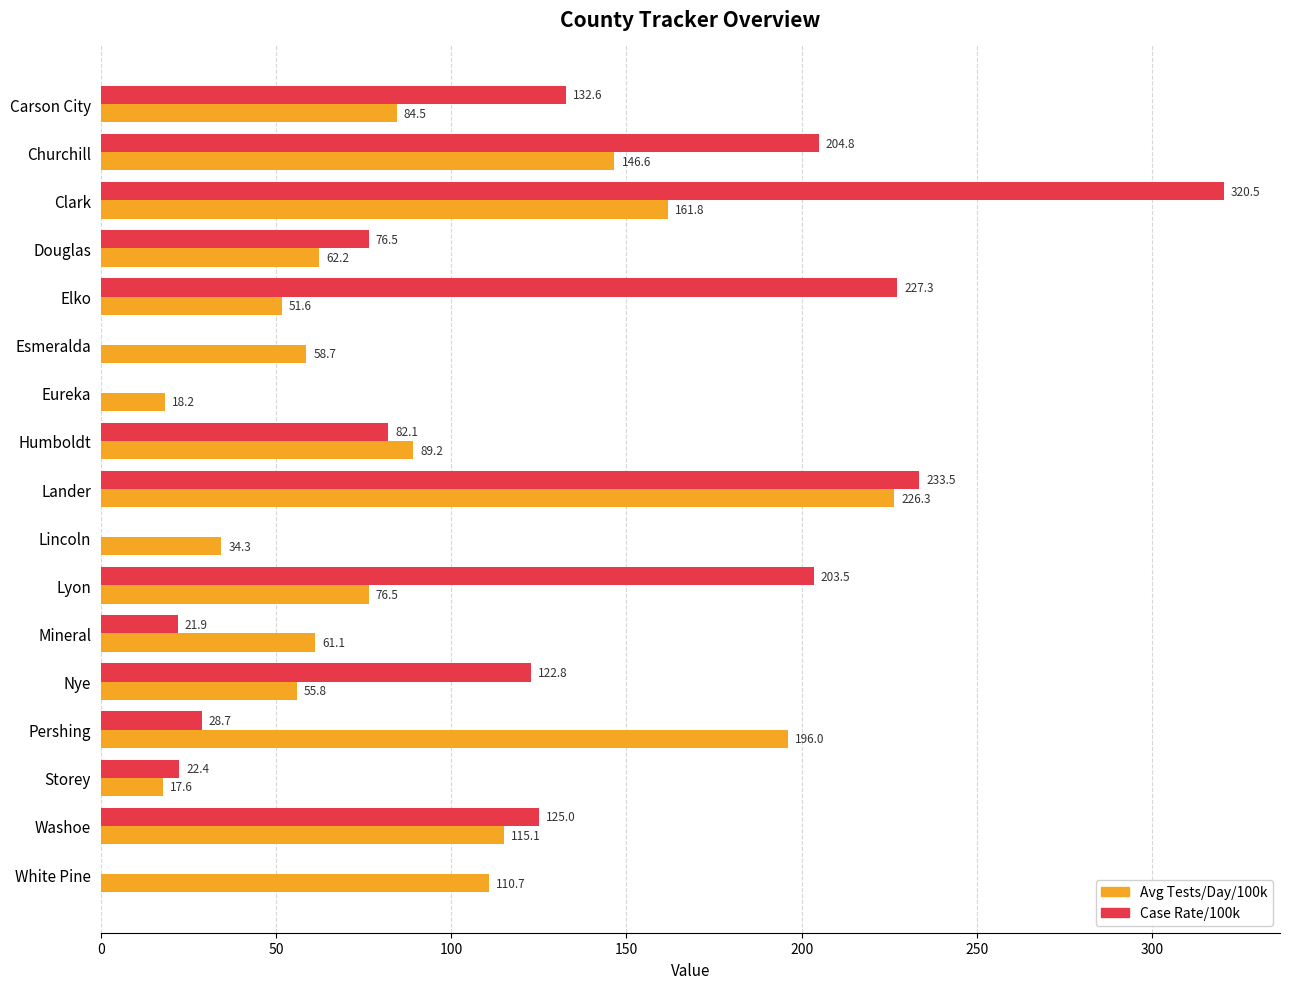

What is the sum of all Case Rate/100k values?

1801.6